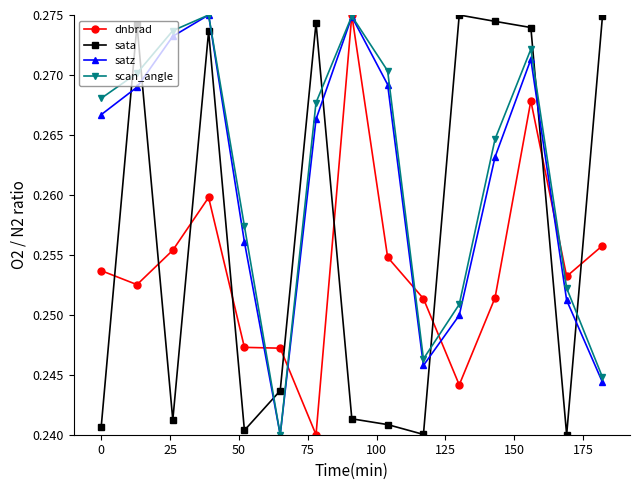

True or false: sata and scan_angle intersect in this chart.

True